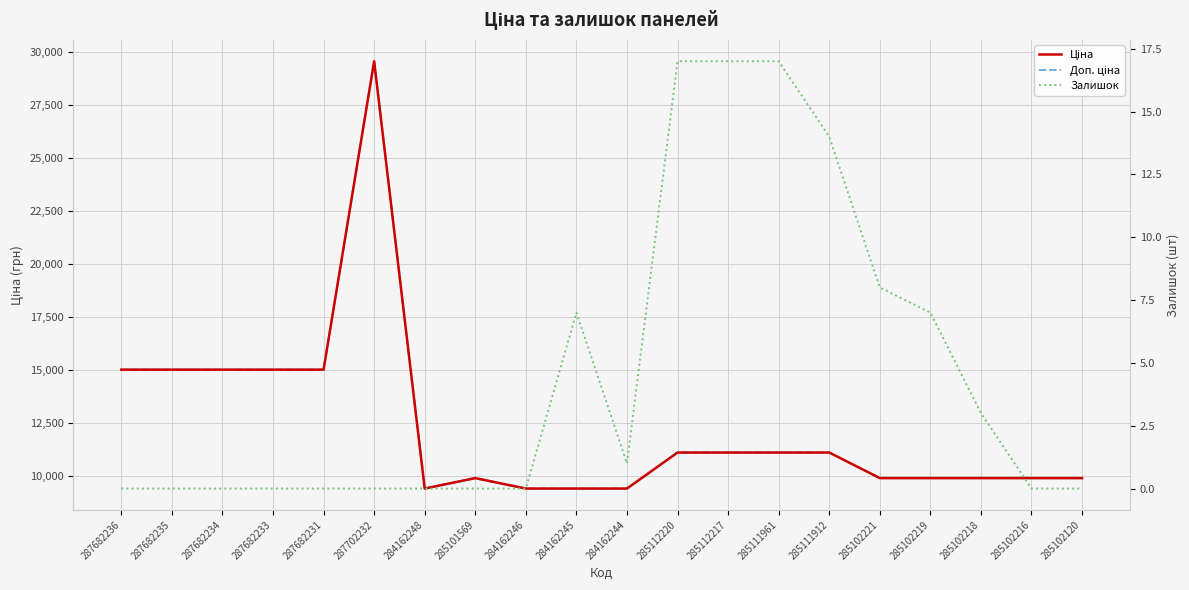

What is the difference between the maximum and minimum values in the Залишок series?

17.0